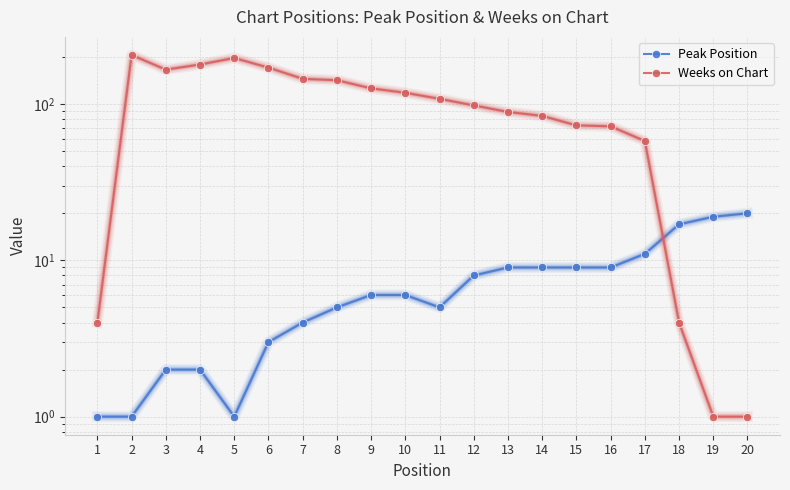

Rank the series at 3 from lowest to highest value.

Peak Position, Weeks on Chart